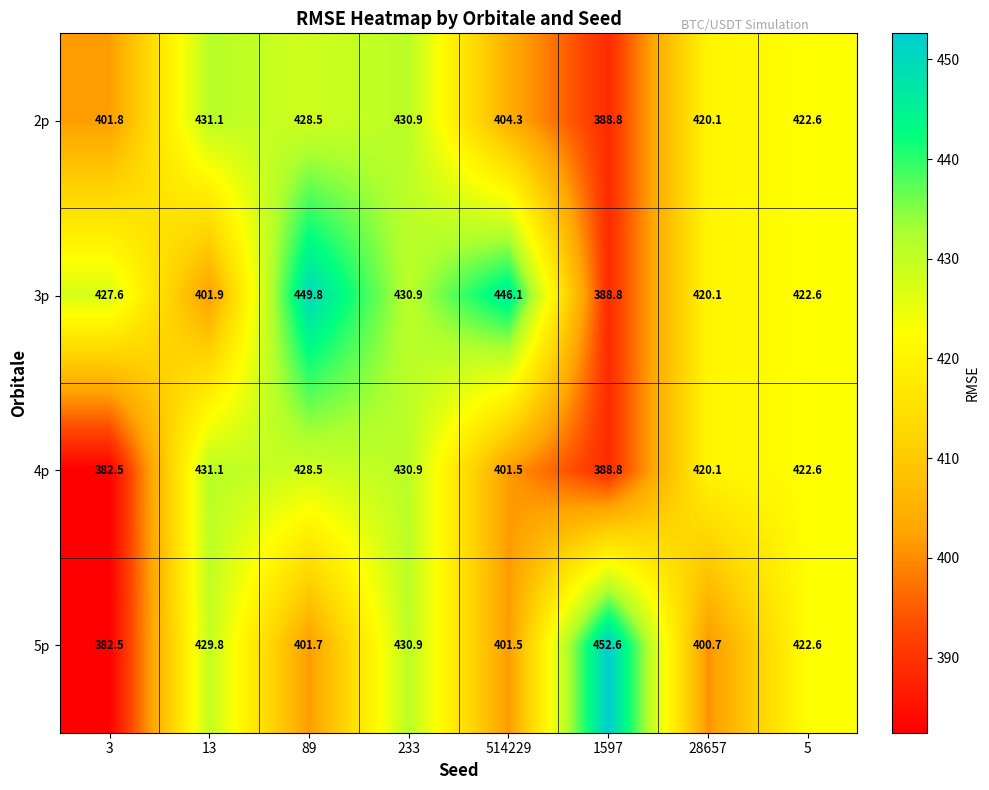

Is it true that 4p equals 735.6 at 89?

False